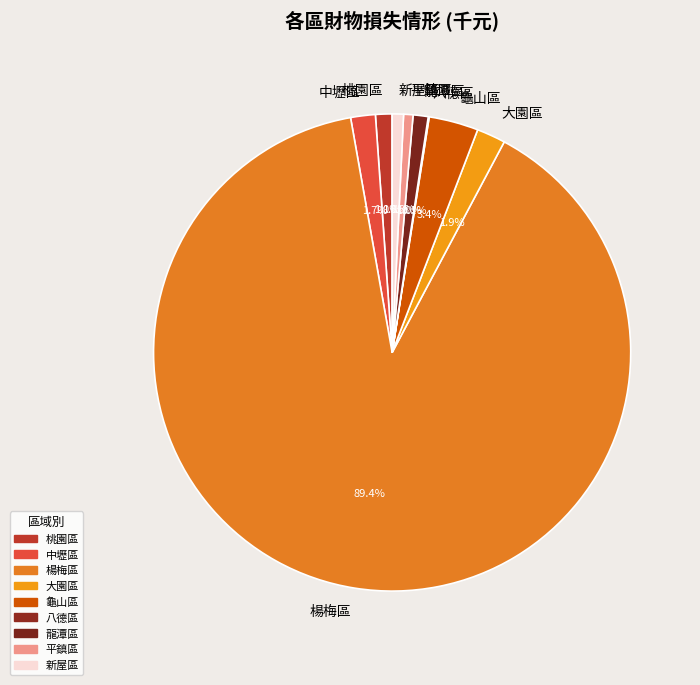

What percentage is NOT represented by 新屋區?

99.2%